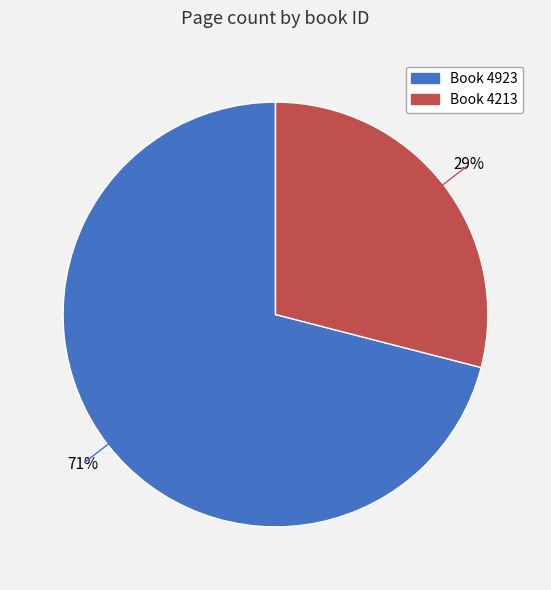

Is there any slice that represents more than half of the pie?

Yes